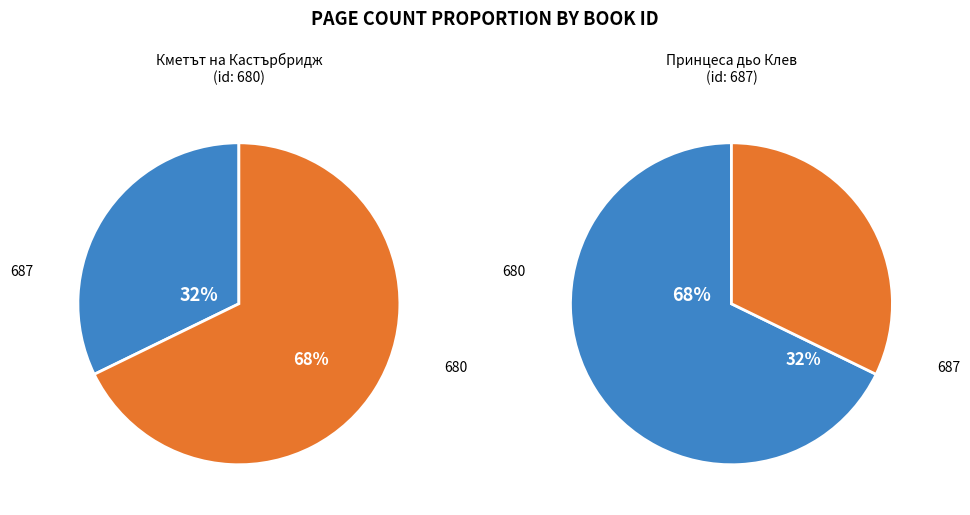

True or false: 687 accounts for 44% of the total.

False